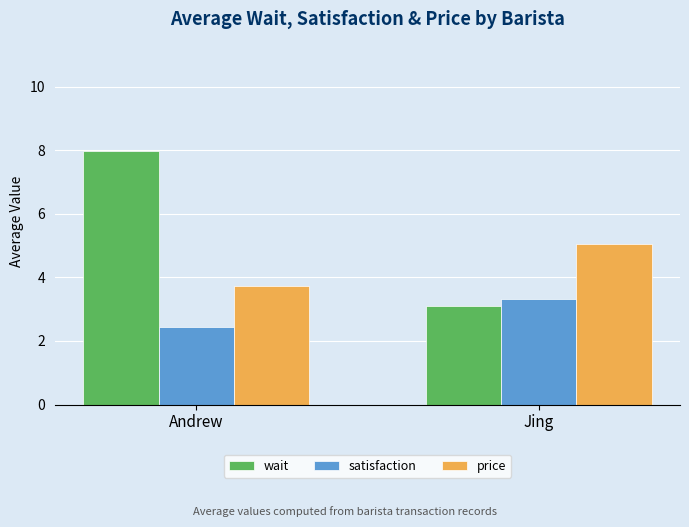

What is the value of the wait bar at the 2nd from the left?

3.1